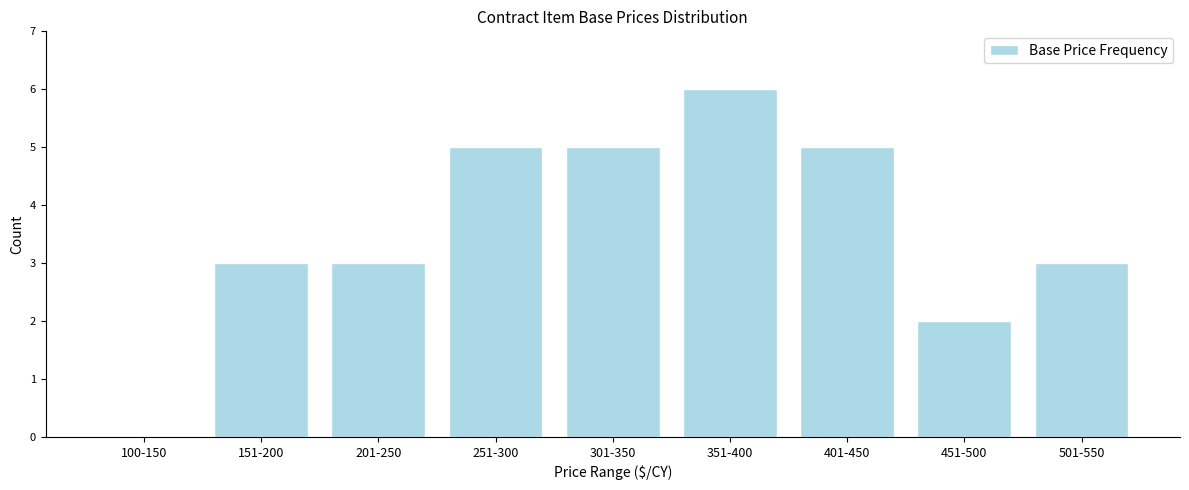

Reading left to right, extract all data points from this chart.

100-150=0	151-200=3	201-250=3	251-300=5	301-350=5	351-400=6	401-450=5	451-500=2	501-550=3